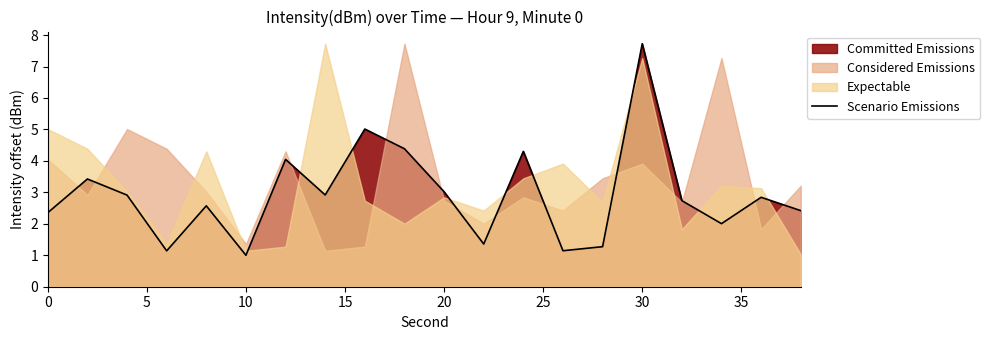

The Scenario Emissions series shows 1.8 at 20. True or false?

False